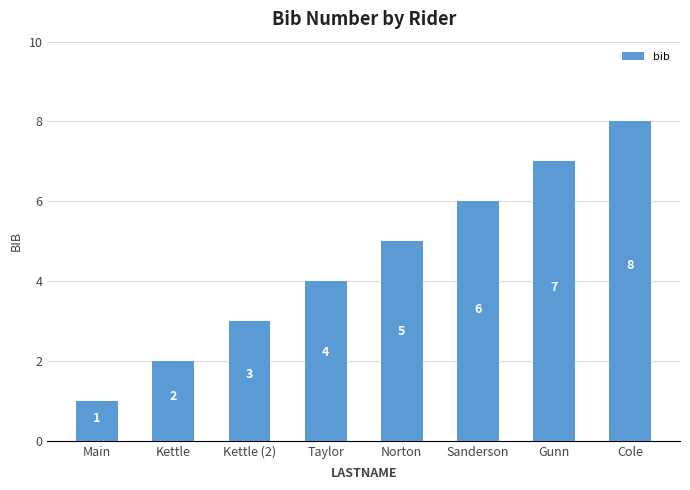

What is the approximate value at Sanderson?

6